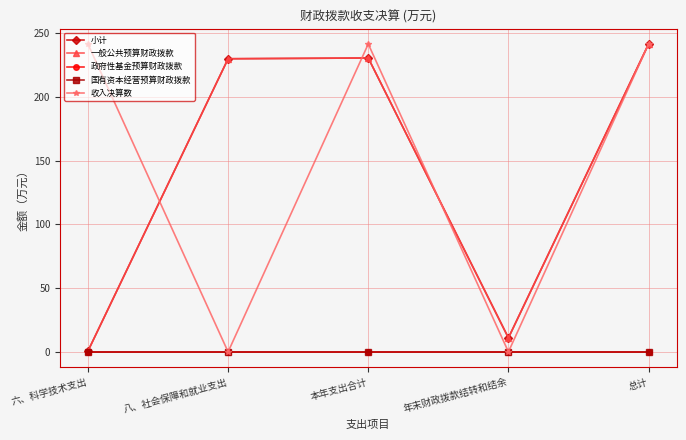

Does the chart have visible grid lines?

Yes